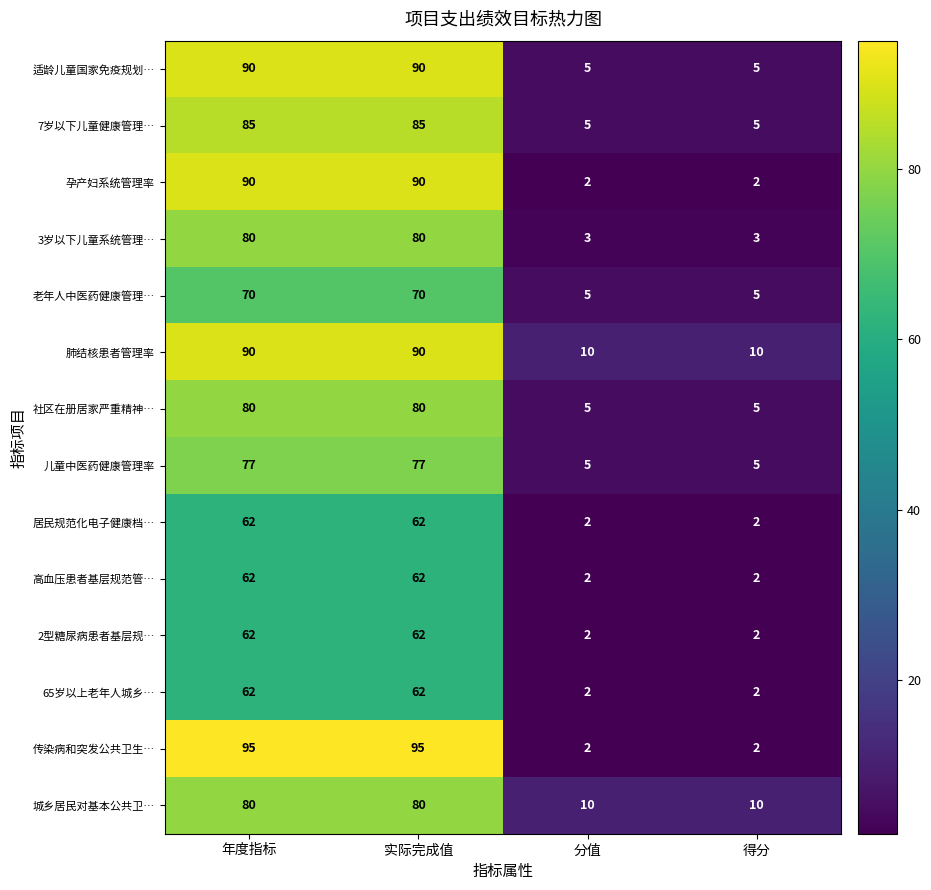

How many series are shown in this chart?

14